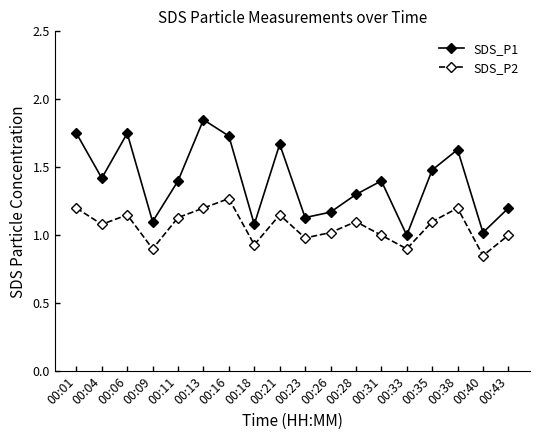

True or false: SDS_P2 and SDS_P1 cross at least once.

False